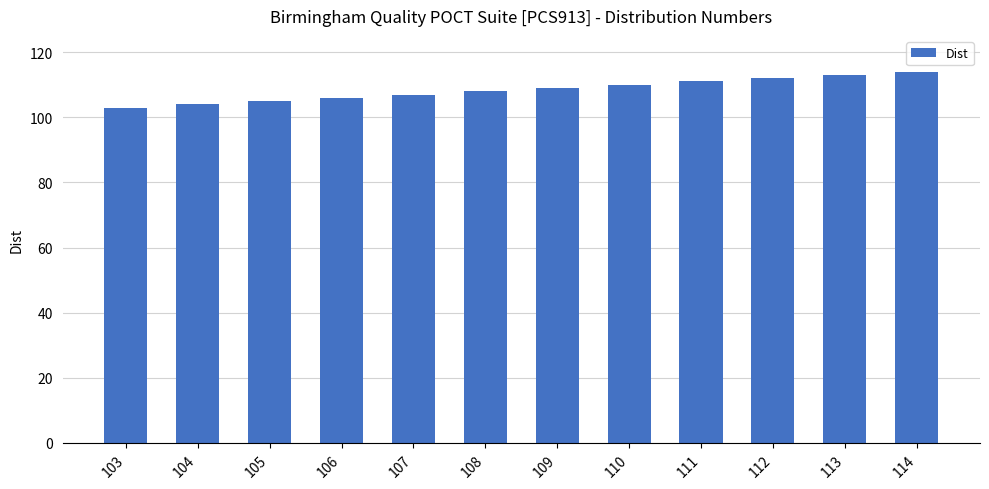

How many distinct data groups are displayed?

1